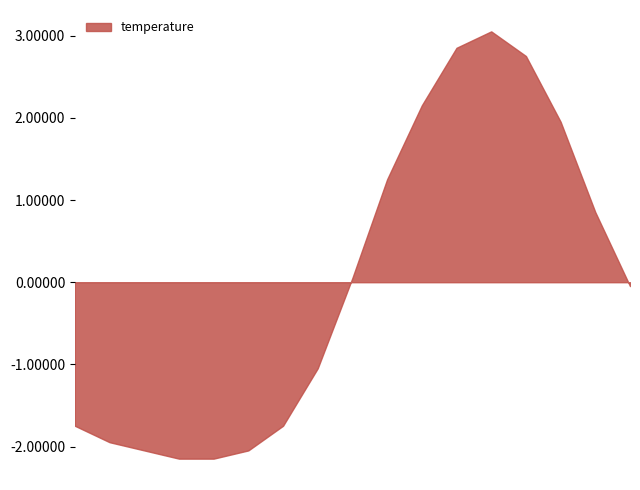

What is the greatest value displayed?

3.1